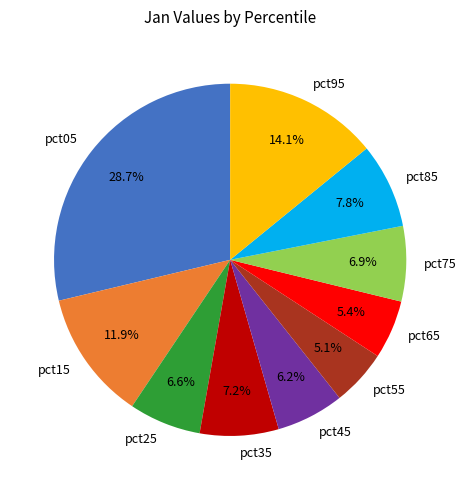

Does pct35 account for over 50% of the chart?

No